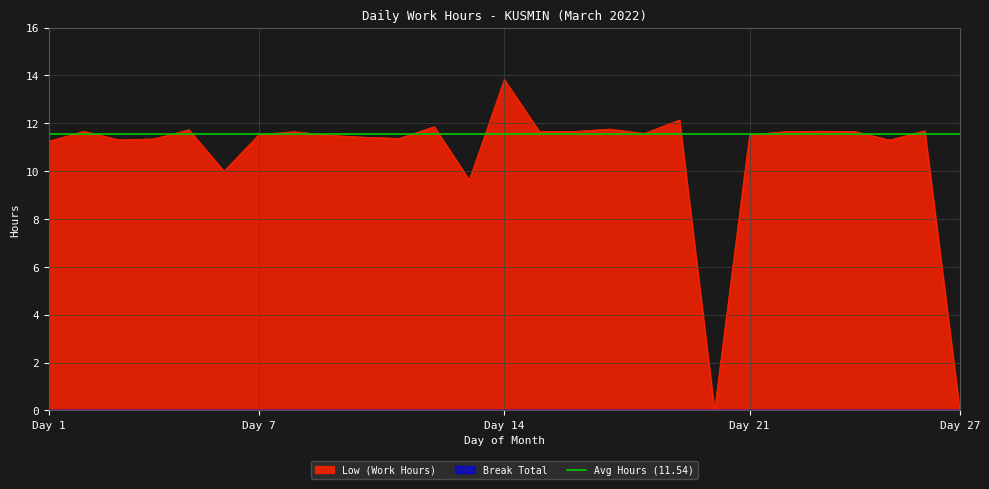

What is the maximum value for Low (Work Hours)?

13.8